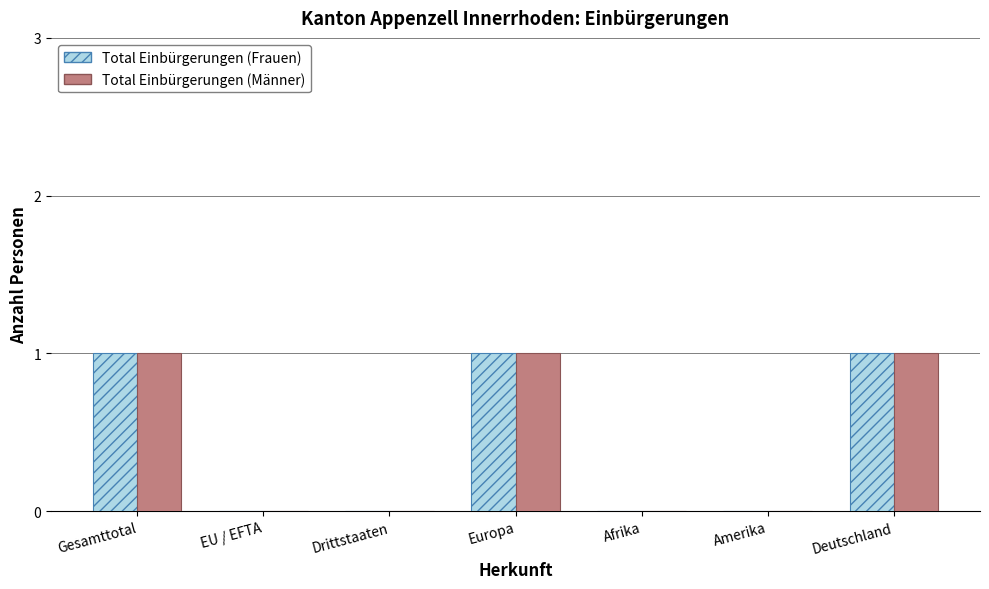

What value does the Total Einbürgerungen (Männer) series have at Deutschland?

1